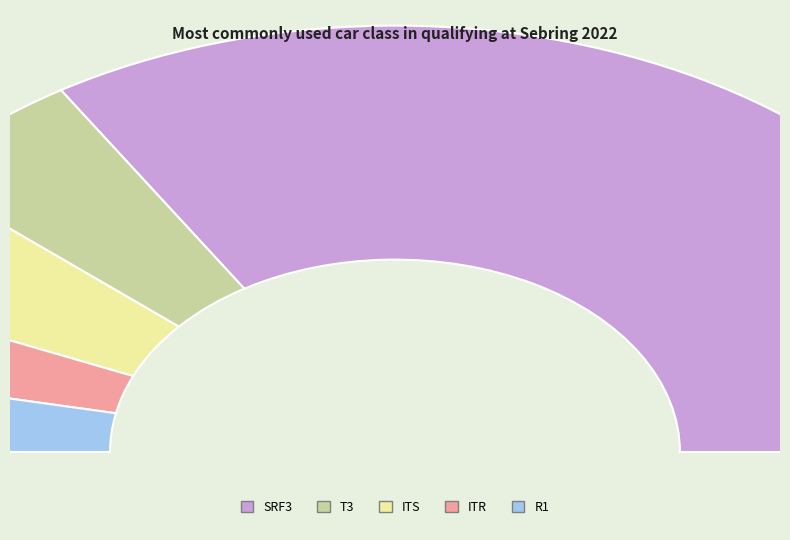

Do ITR and R1 together represent more than half of the pie?

No